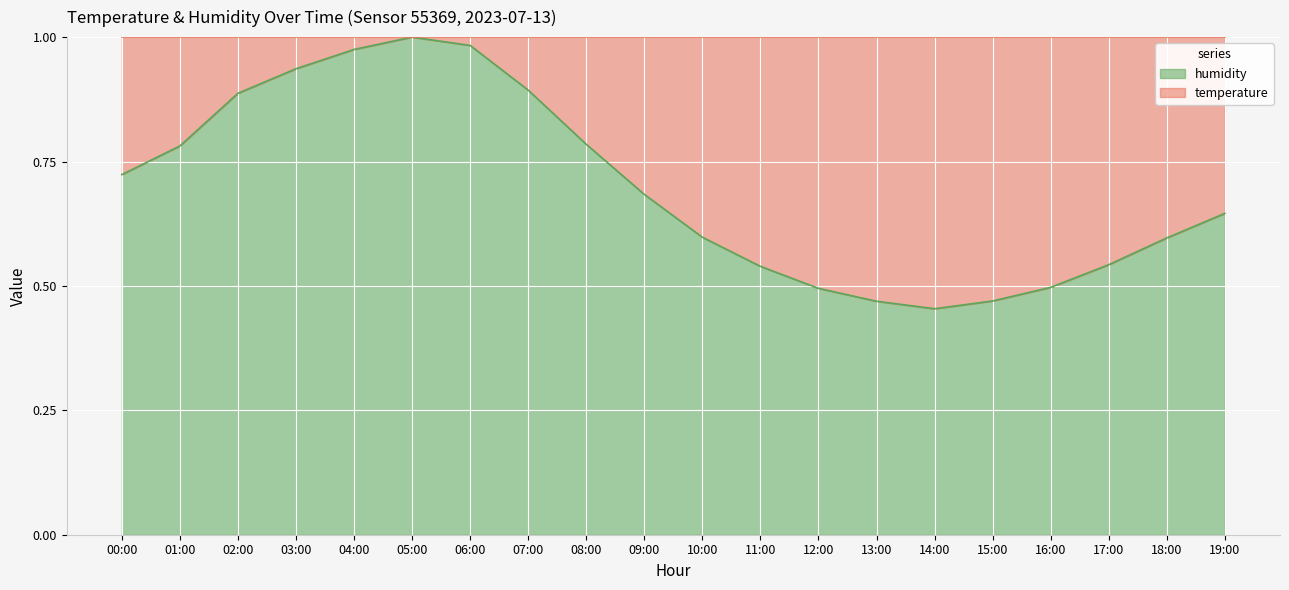

Reading left to right, transcribe all the data shown in this chart.

0.7	0.8	0.9	0.9	1.0	1.0	1.0	0.9	0.8	0.7	0.6	0.5	0.5	0.5	0.5	0.5	0.5	0.5	0.6	0.6